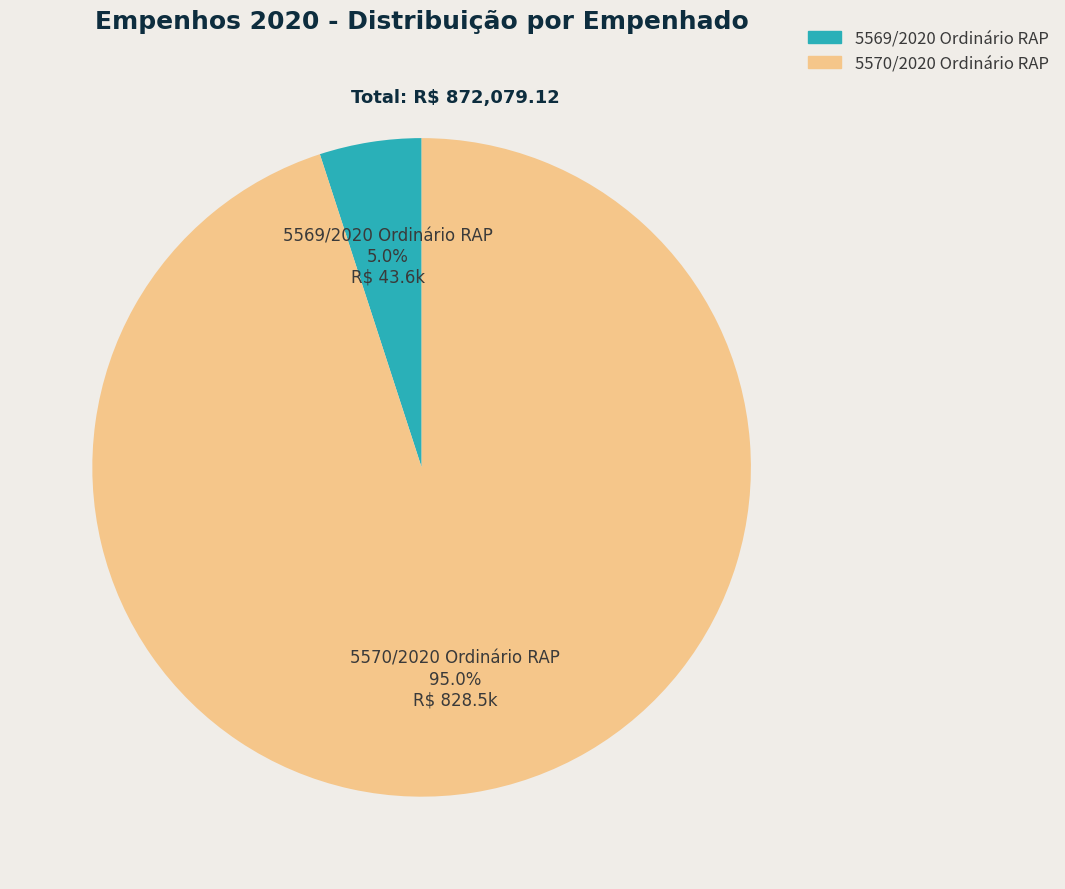

What is the largest slice in the pie chart?

5570/2020 Ordinário RAP